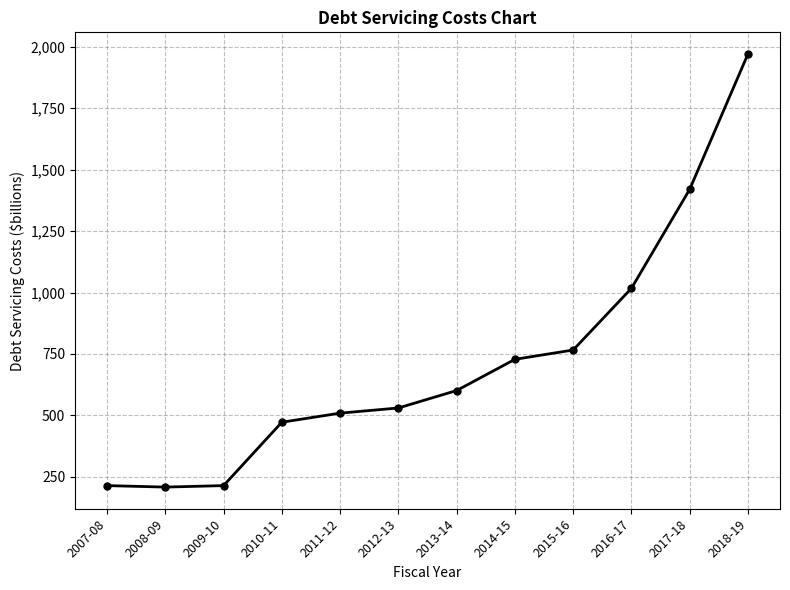

What is the sum of the values at 2008-09 and 2011-12?

717